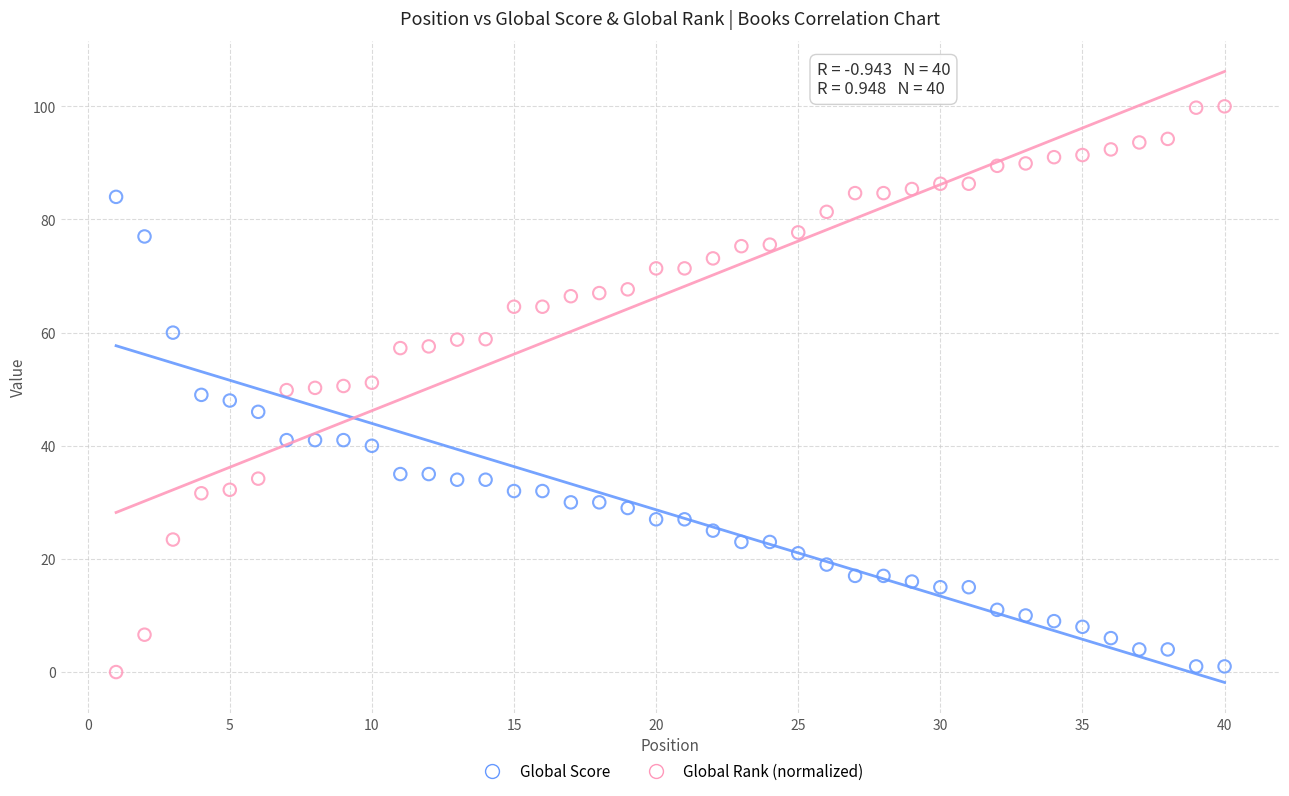

Which series reaches the minimum Y coordinate?

Global Rank (normalized)